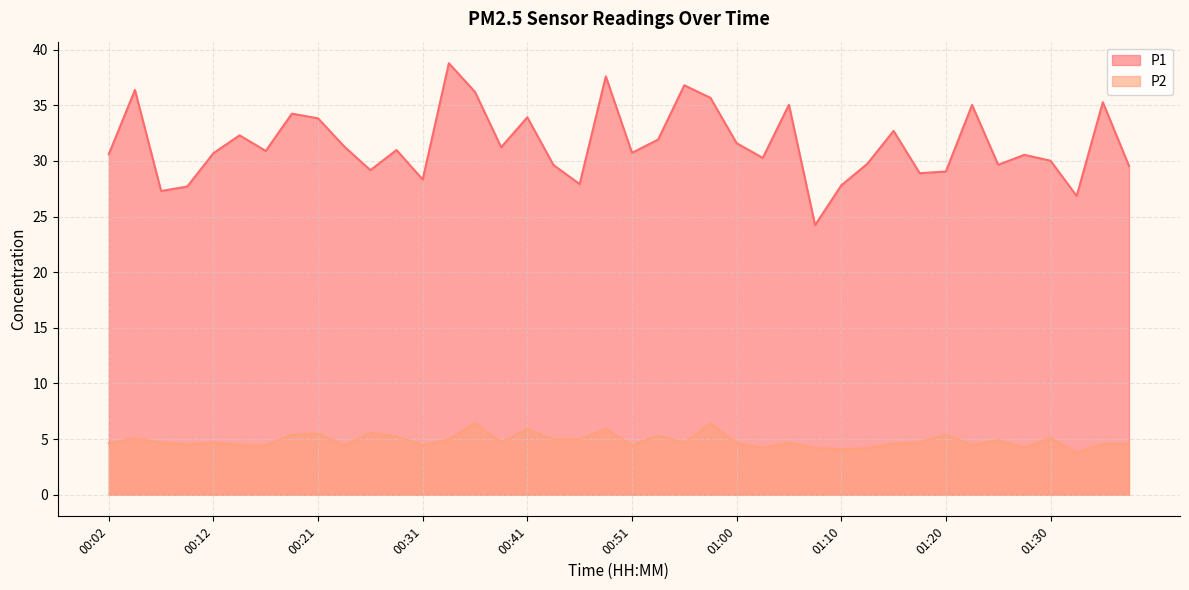

At which label is P2 closest to 5?

00:33